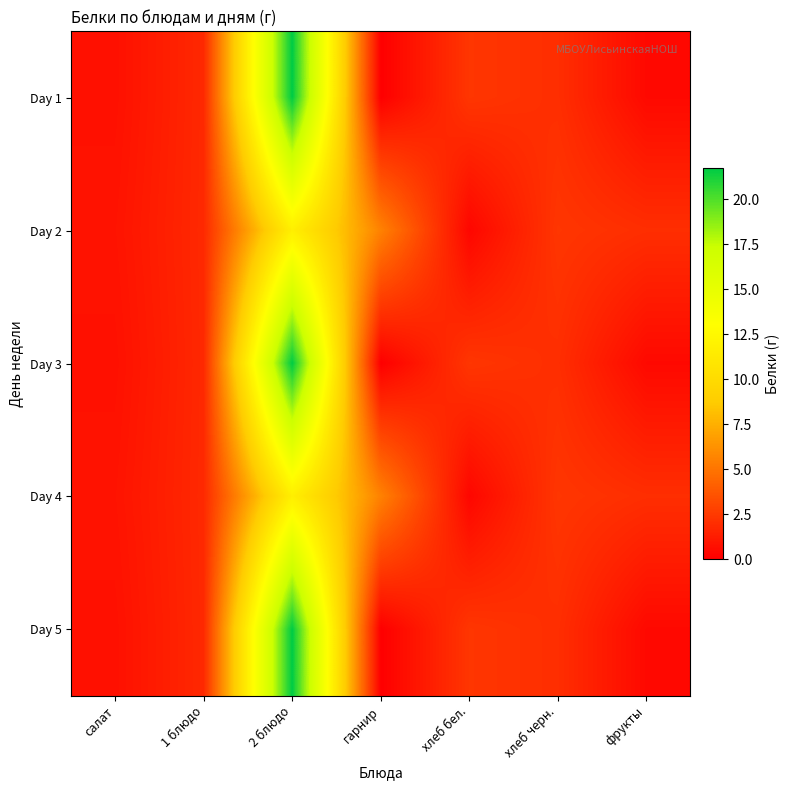

Rank the series at салат from lowest to highest value.

Day 1, Day 3, Day 5, Day 2, Day 4